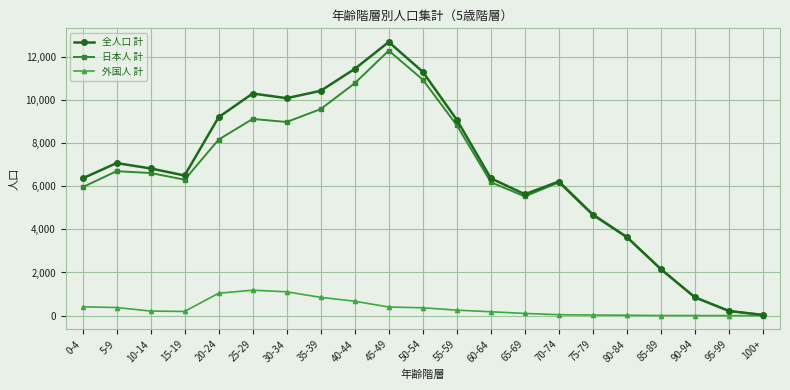

What is the label of the 2nd point from the left?

5-9